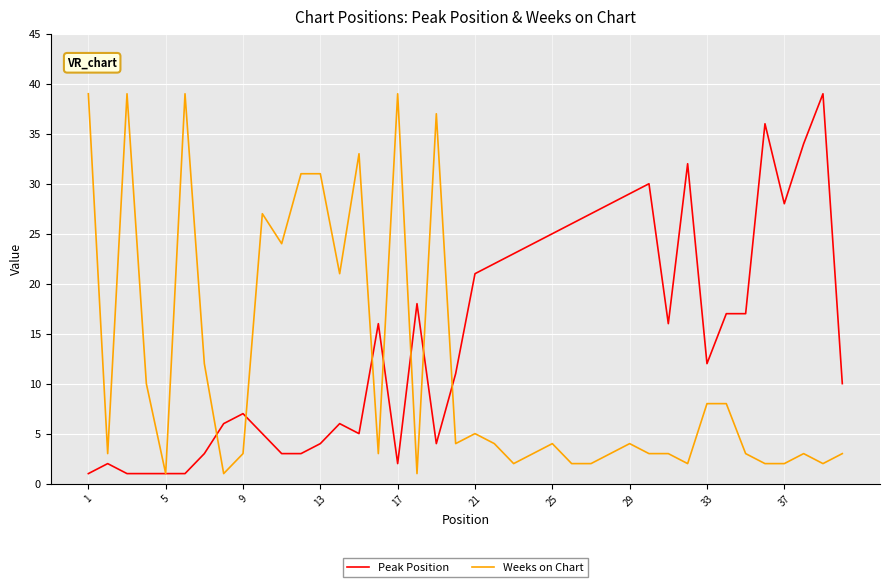

What is the highest value of the Peak Position series?

39